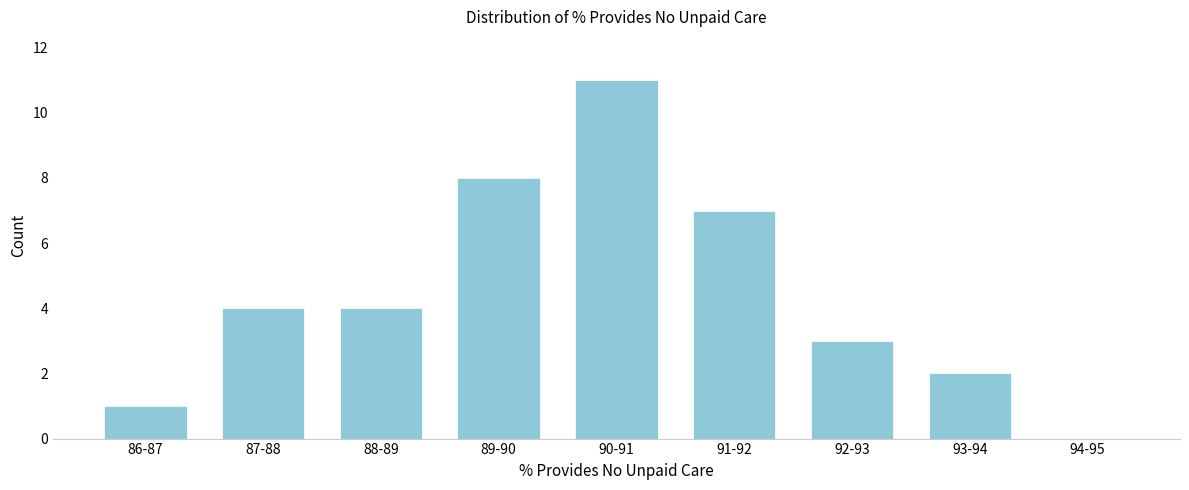

Reading left to right, list all the values displayed in this chart.

86-87=1	87-88=4	88-89=4	89-90=8	90-91=11	91-92=7	92-93=3	93-94=2	94-95=0